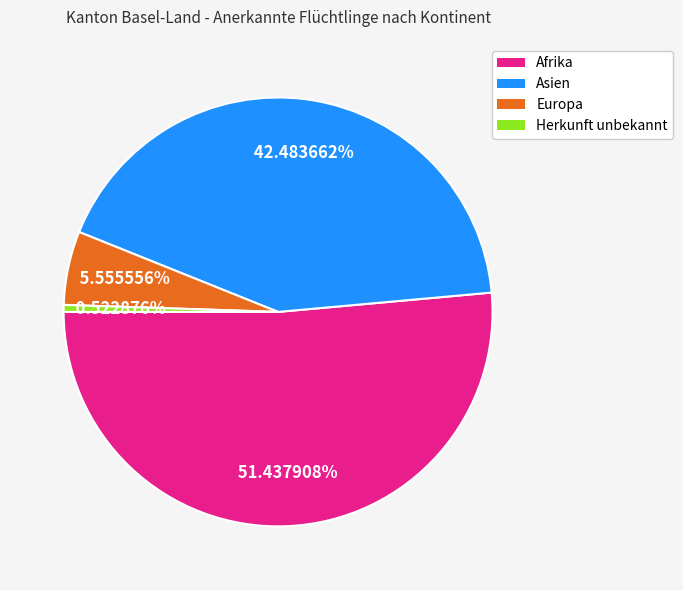

True or false: Europa accounts for 6% of the total.

True